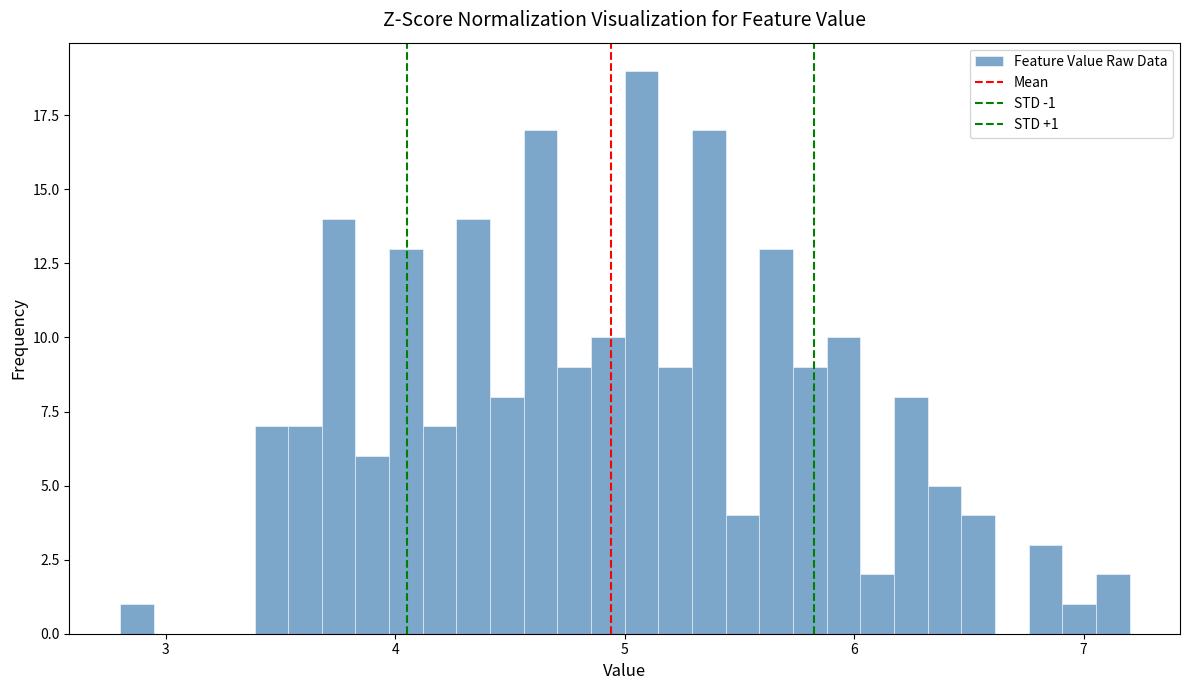

Around what value on the x-axis is the tallest bar? Give the approximate position of its centre, as read against the axis.

5.1